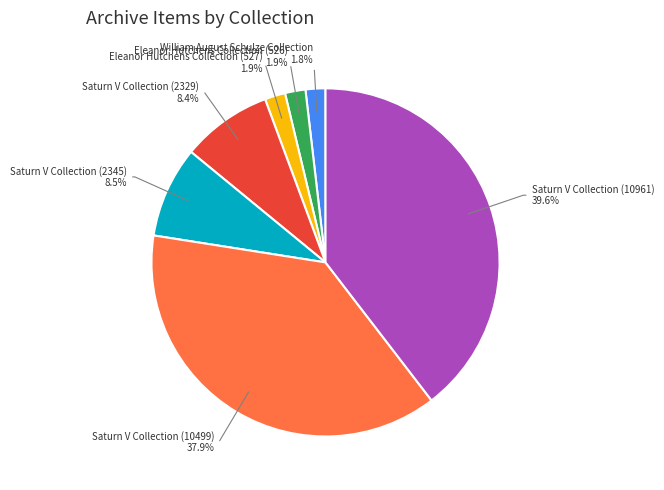

Does any single category account for the majority?

No